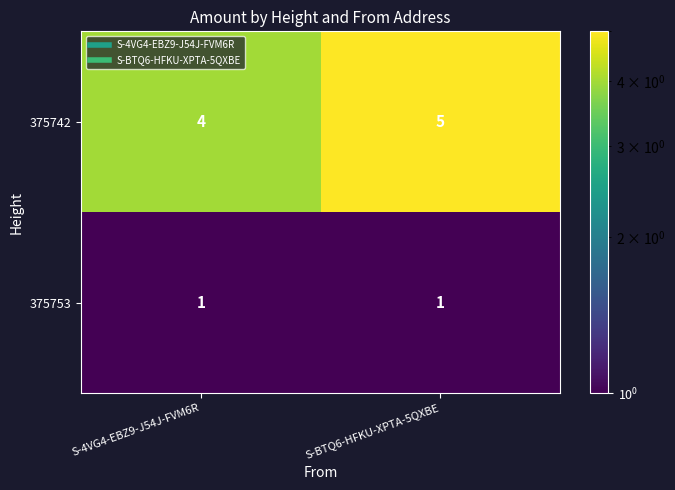

List the series in order of their overall mean, lowest first.

375753, 375742